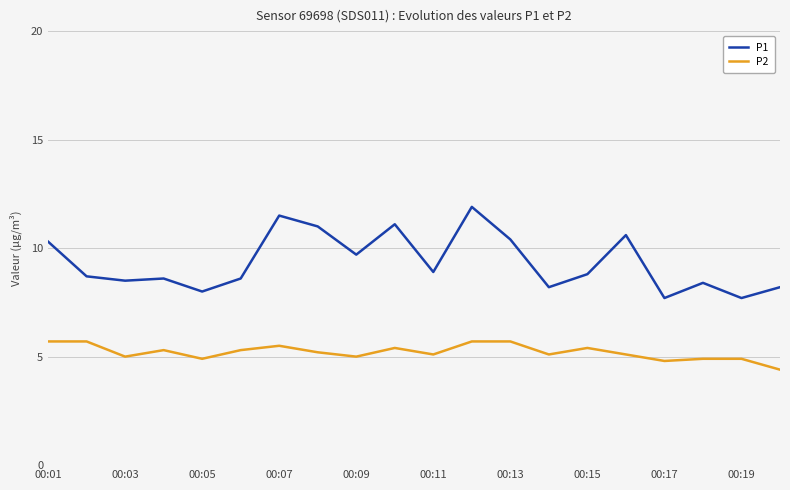

True or false: P2 and P1 cross at least once.

False